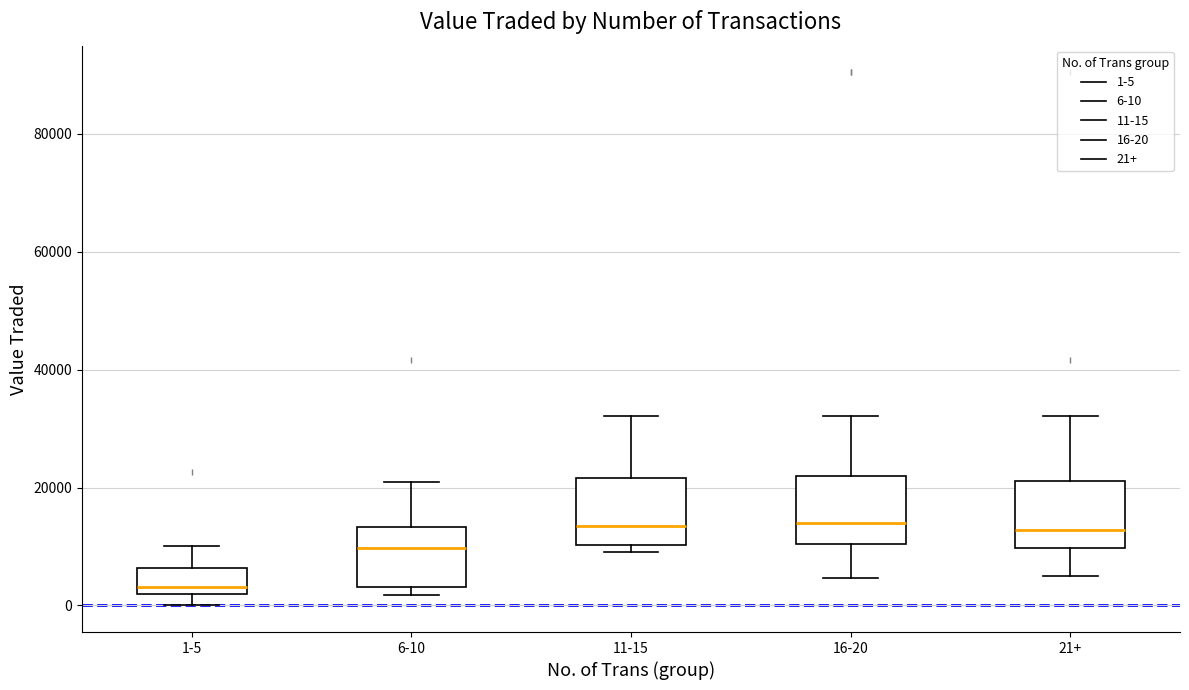

Reading left to right, transcribe this box plot: for each box, give where its median line is, the range the box spans, and where its two whiskers end, as read against the y-axis. The values are not printed on the chart, so give them approximately, as read against the axis.

1-5: median 4000, box 2000 to 6000, whiskers 0 to 10000
6-10: median 10000, box 4000 to 14000, whiskers 2000 to 20000
11-15: median 14000, box 10000 to 22000, whiskers 10000 (just below the box's lower edge) to 32000
16-20: median 14000, box 10000 to 22000, whiskers 4000 to 32000
21+: median 12000, box 10000 to 22000, whiskers 4000 to 32000